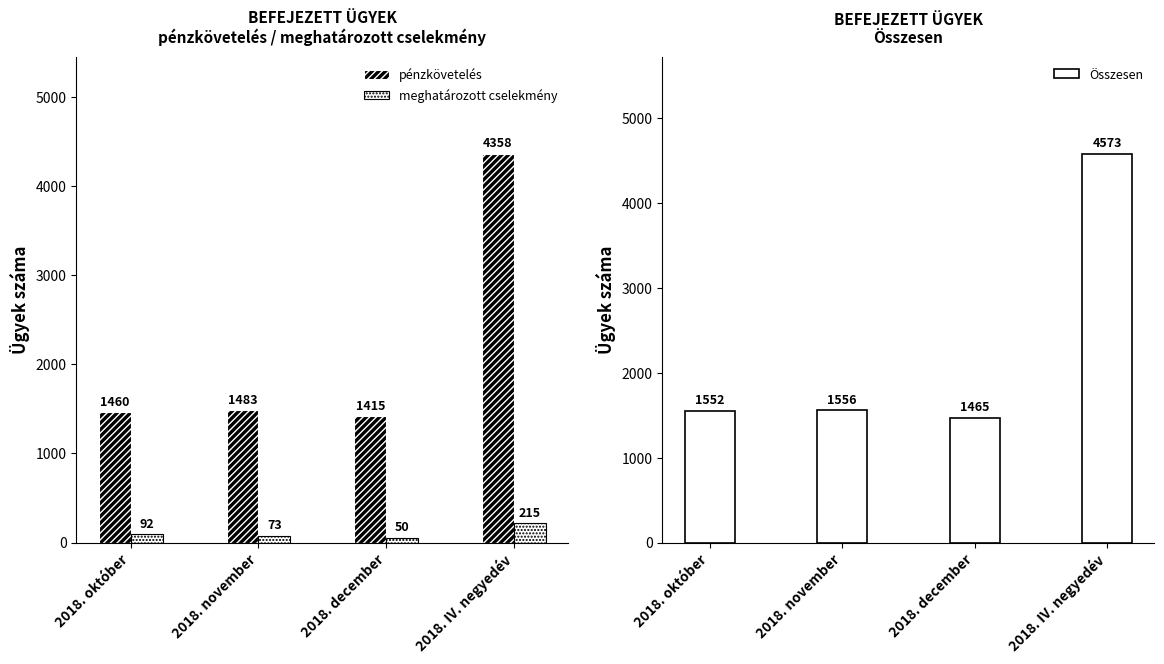

What are all the series names shown in the legend?

pénzkövetelés, meghatározott cselekmény, Összesen